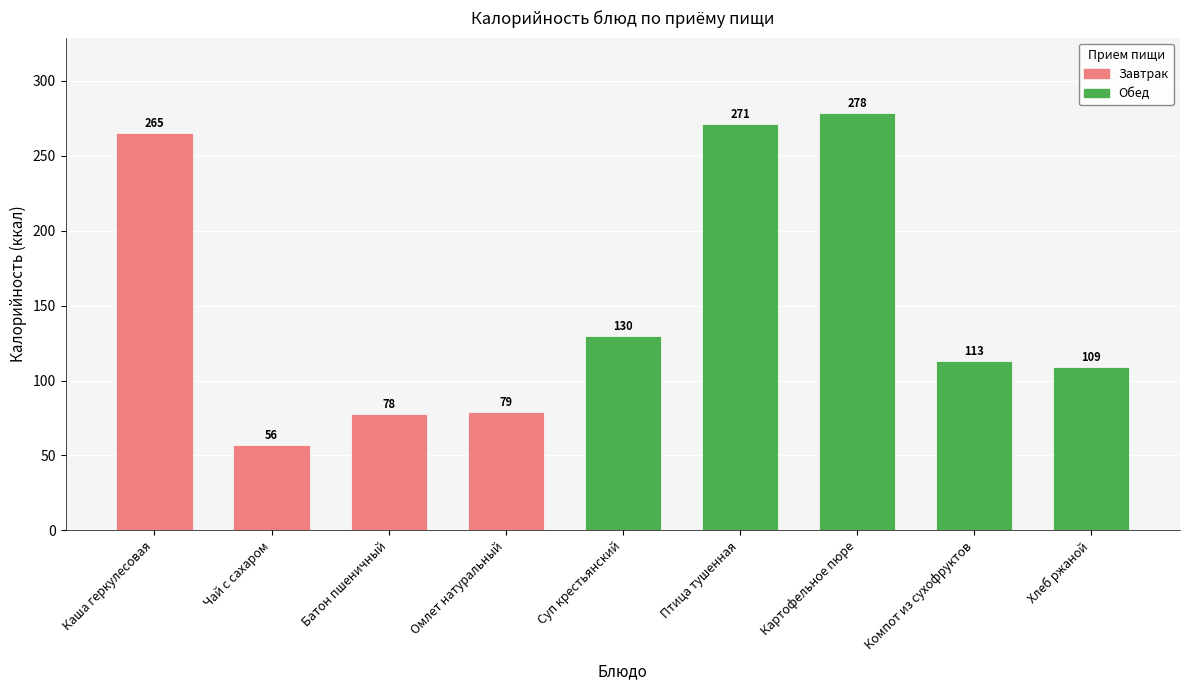

The chart shows a value of 130.0 at Суп крестьянский. True or false?

True